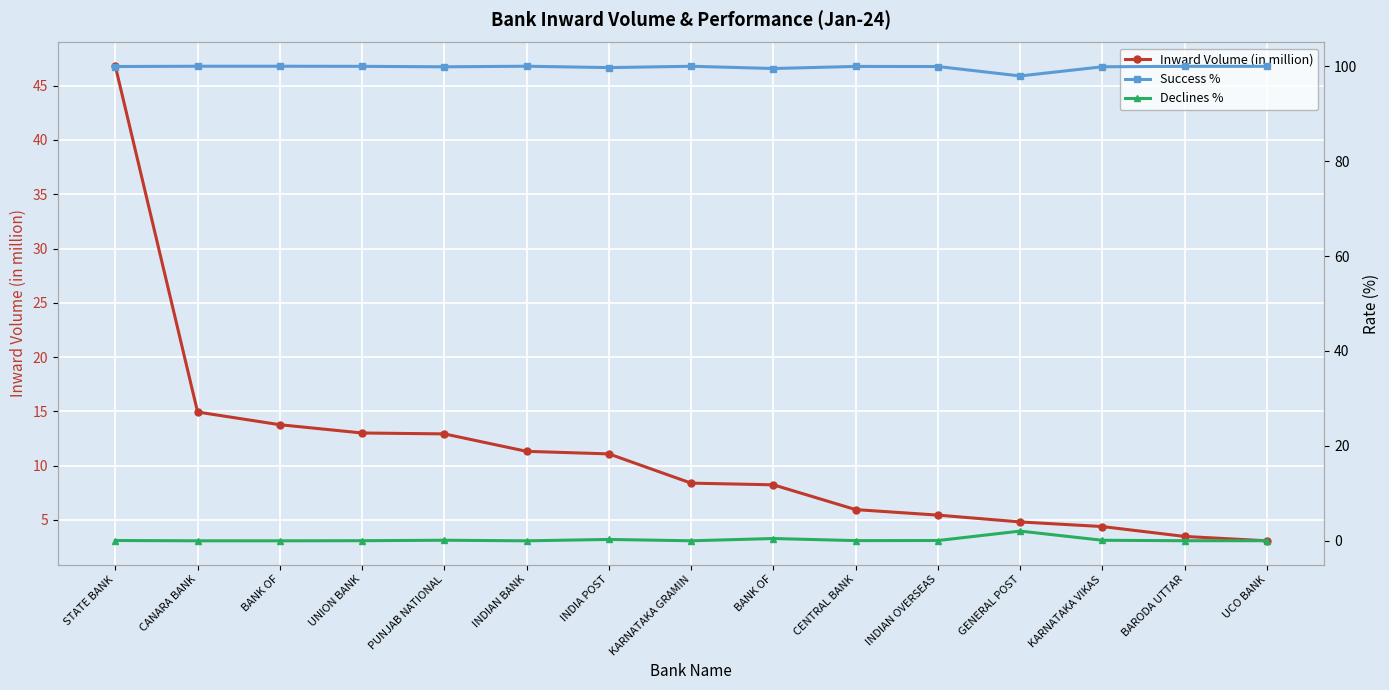

What is the minimum value for Success %?

97.9